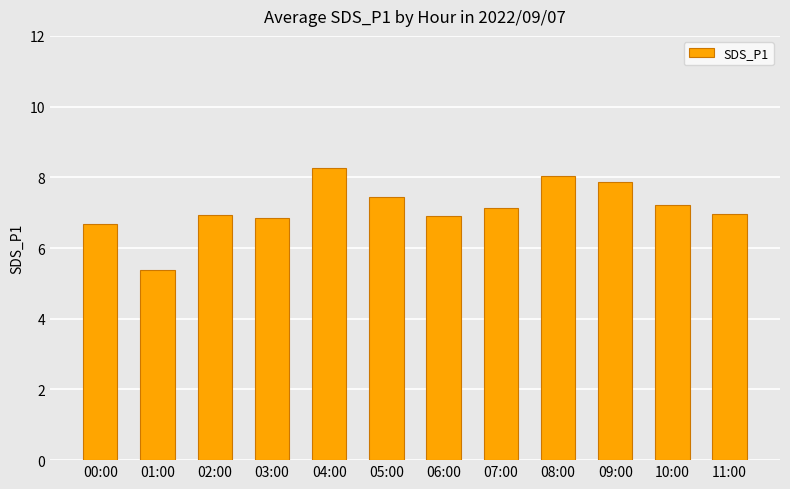

Approximately how many times larger is the value at 00:00 compared to 09:00?

0.8